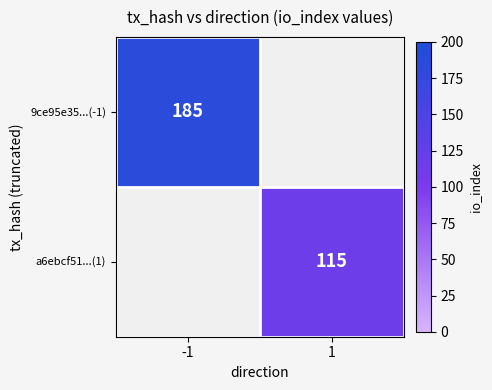

Is it true that a6ebcf51...(1) equals 181 at 1?

False